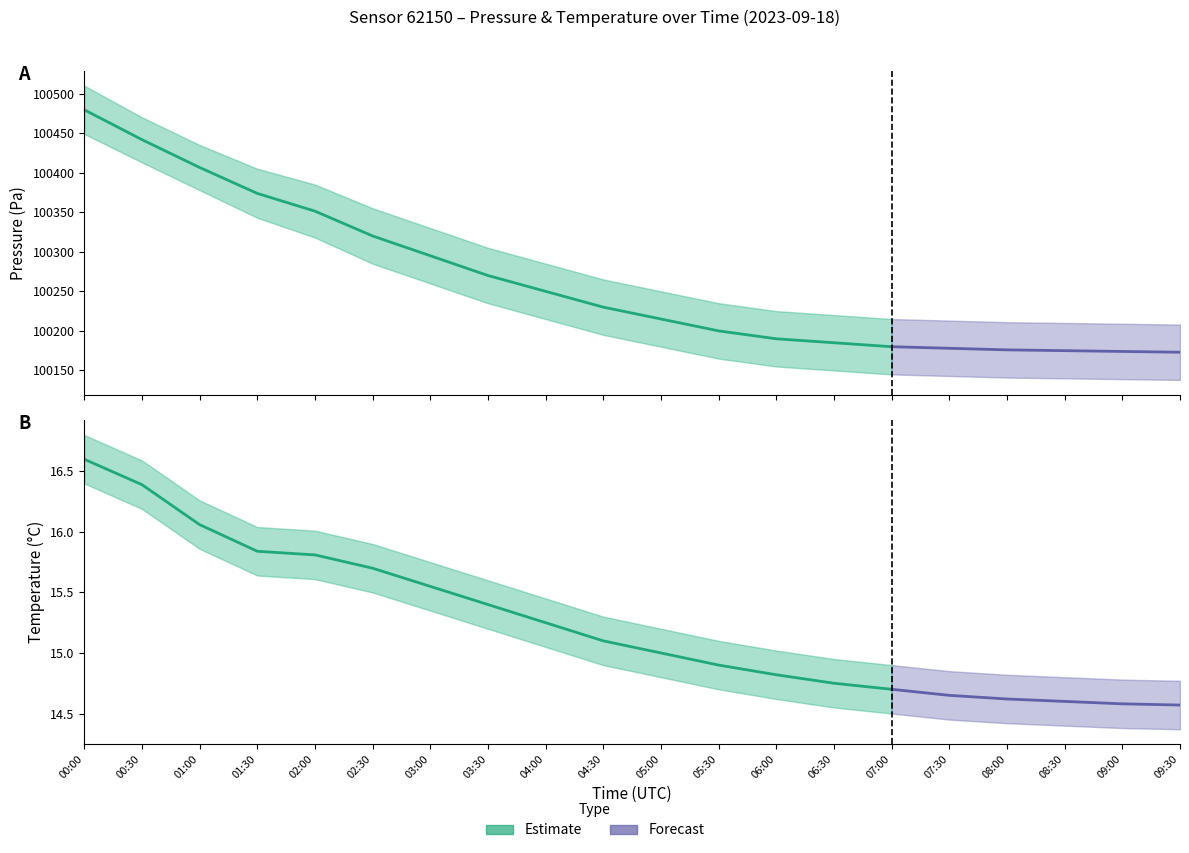

True or false: temperature_lower and pressure_lower cross at least once.

False